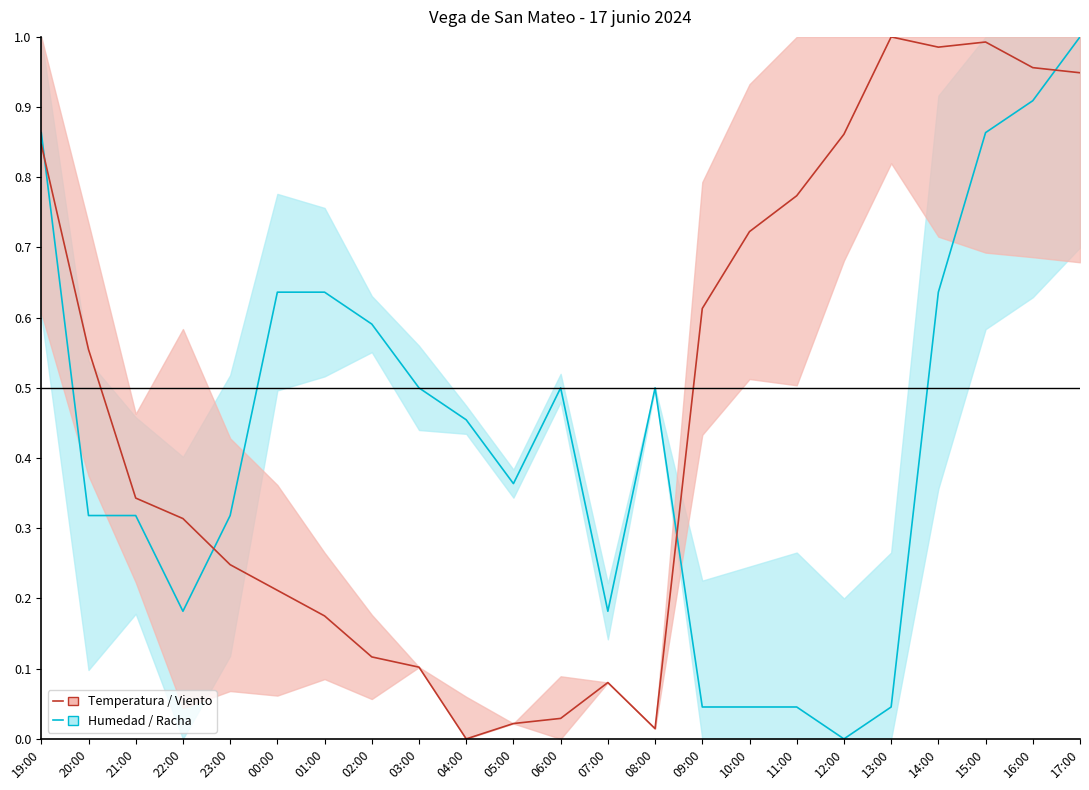

Reading left to right, list all the values displayed in this chart.

Humedad / Racha: 19:00=0.9	20:00=0.3	21:00=0.3	22:00=0.2	23:00=0.3	00:00=0.6	01:00=0.6	02:00=0.6	03:00=0.5	04:00=0.5	05:00=0.4	06:00=0.5	07:00=0.2	08:00=0.5	09:00=0.0	10:00=0.0	11:00=0.0	12:00=0.0	13:00=0.0	14:00=0.6	15:00=0.9	16:00=0.9	17:00=1.0
Temperatura / Viento: 19:00=0.8	20:00=0.6	21:00=0.3	22:00=0.3	23:00=0.2	00:00=0.2	01:00=0.2	02:00=0.1	03:00=0.1	04:00=0.0	05:00=0.0	06:00=0.0	07:00=0.1	08:00=0.0	09:00=0.6	10:00=0.7	11:00=0.8	12:00=0.9	13:00=1.0	14:00=1.0	15:00=1.0	16:00=1.0	17:00=0.9